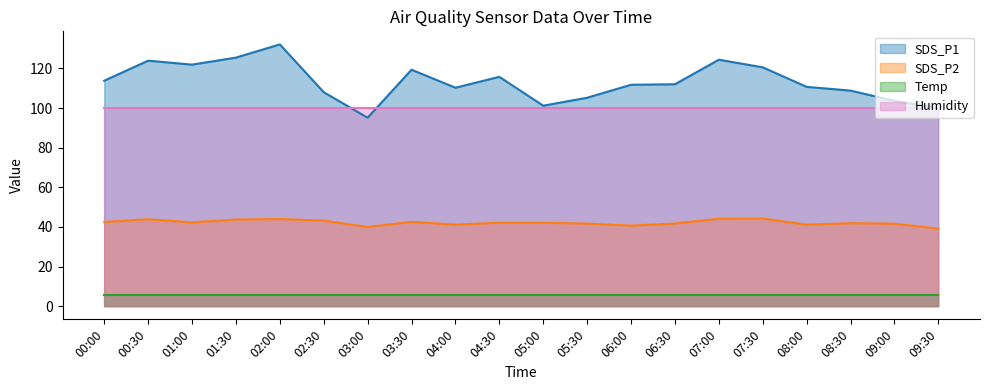

What is the label of the 7th point from the right?

06:30